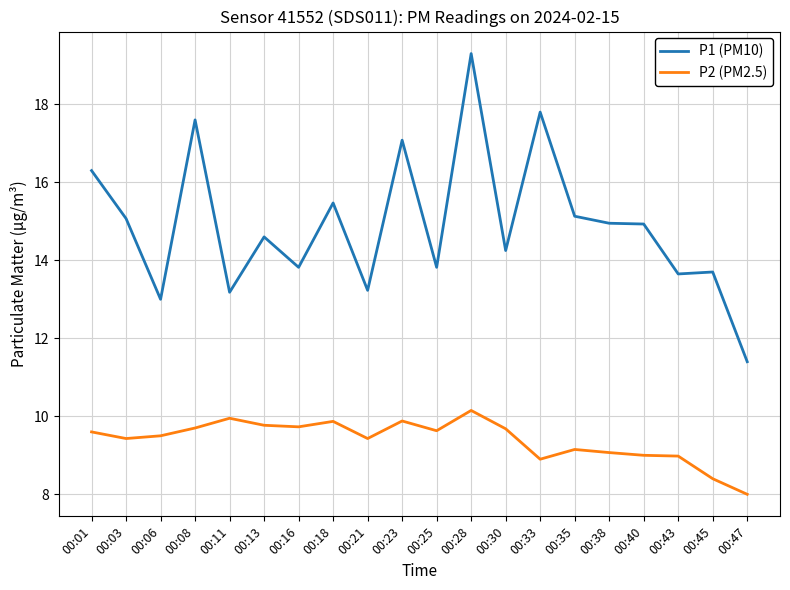

Is the value of P2 (PM2.5) at 00:21 greater than the value of P1 (PM10) at 00:21?

No